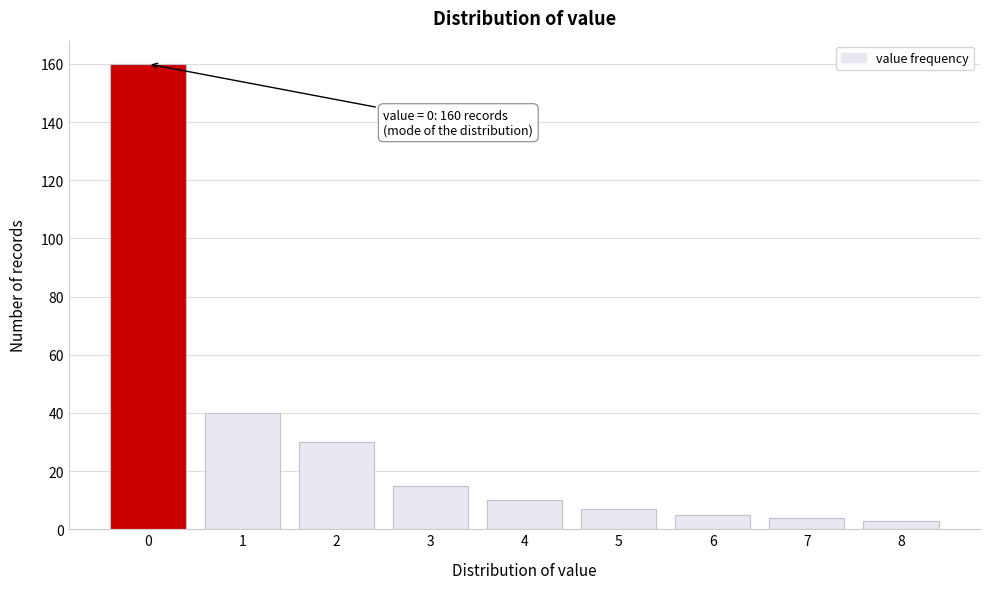

Reading left to right, list all the values displayed in this chart.

160	40	30	15	10	7	5	4	3